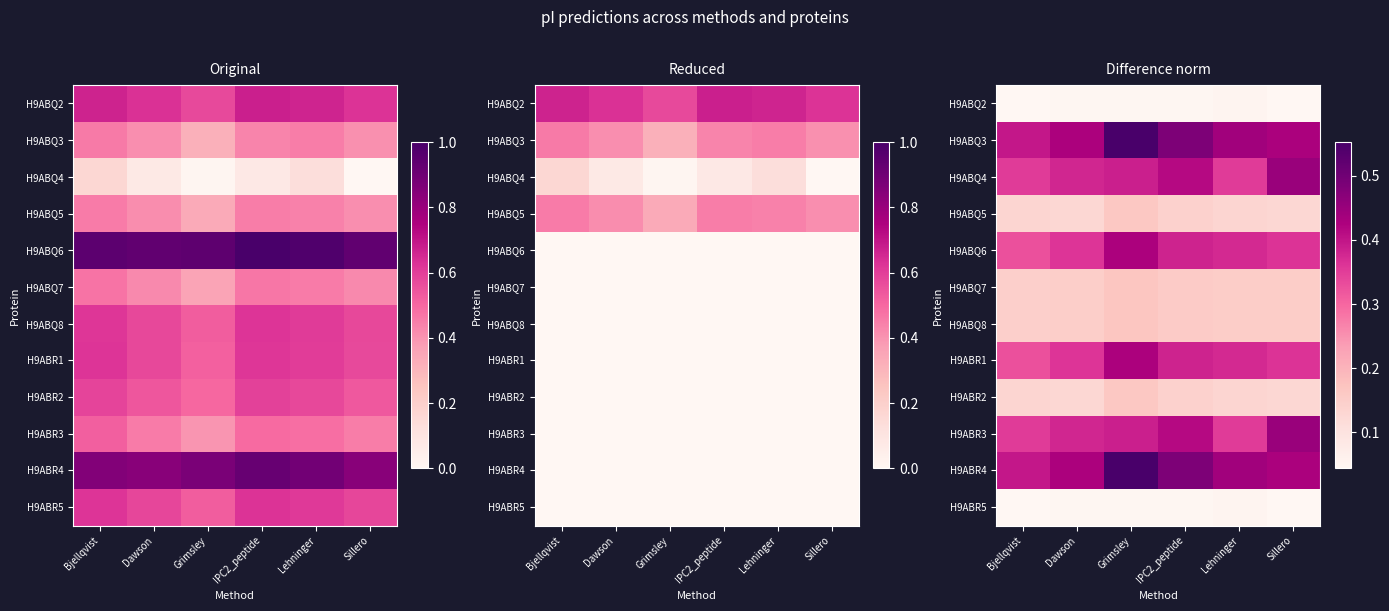

Is it true that H9ABQ6 equals 0.4 at Grimsley?

True